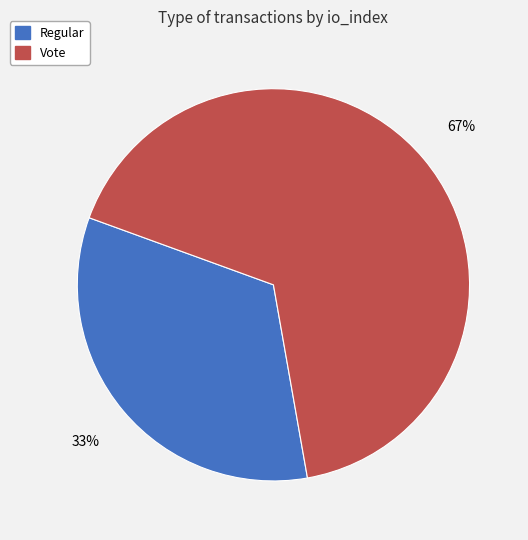

Do Vote and Regular together represent more than half of the pie?

Yes